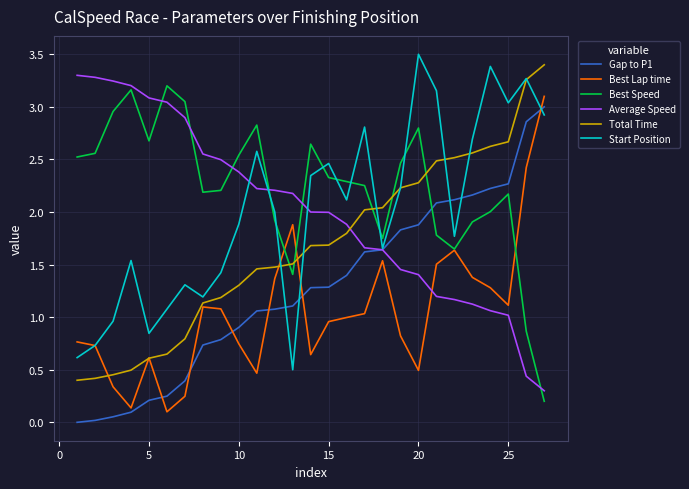

Which series has the largest total across all categories?

Best Speed